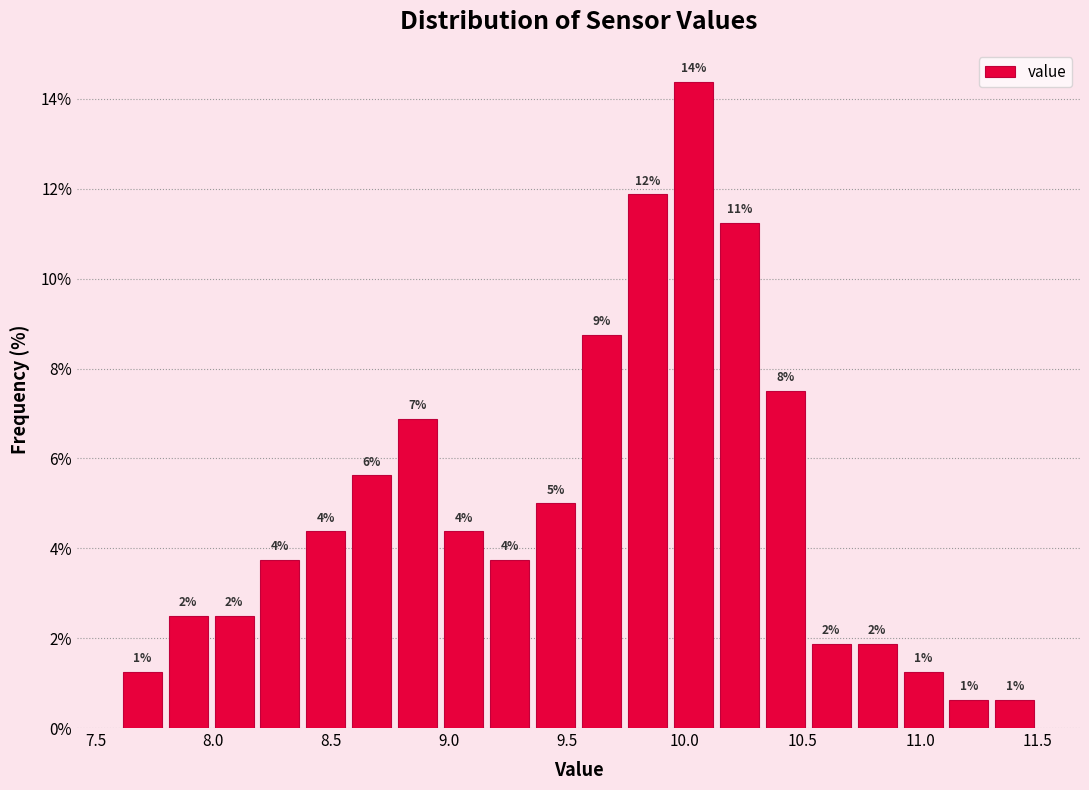

Read against the x-axis, roughly where is the centre of the tallest bar?

10.05